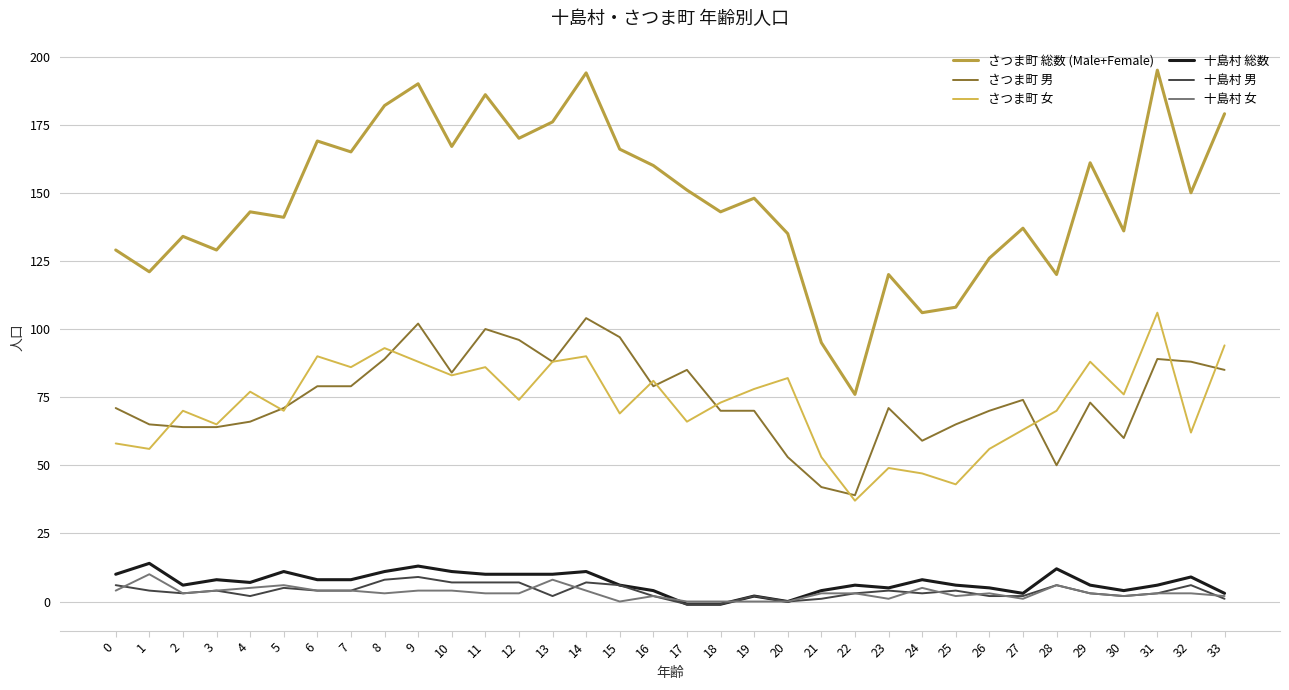

True or false: 十島村 総数 has more than 0 interior local peaks.

True